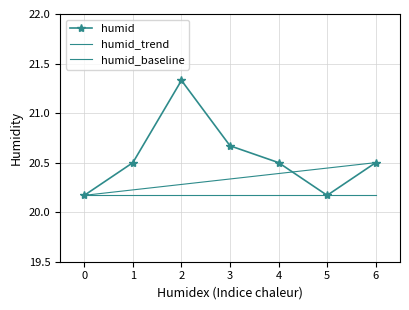

What is the value of the humid point at the 2nd from the left?

20.5